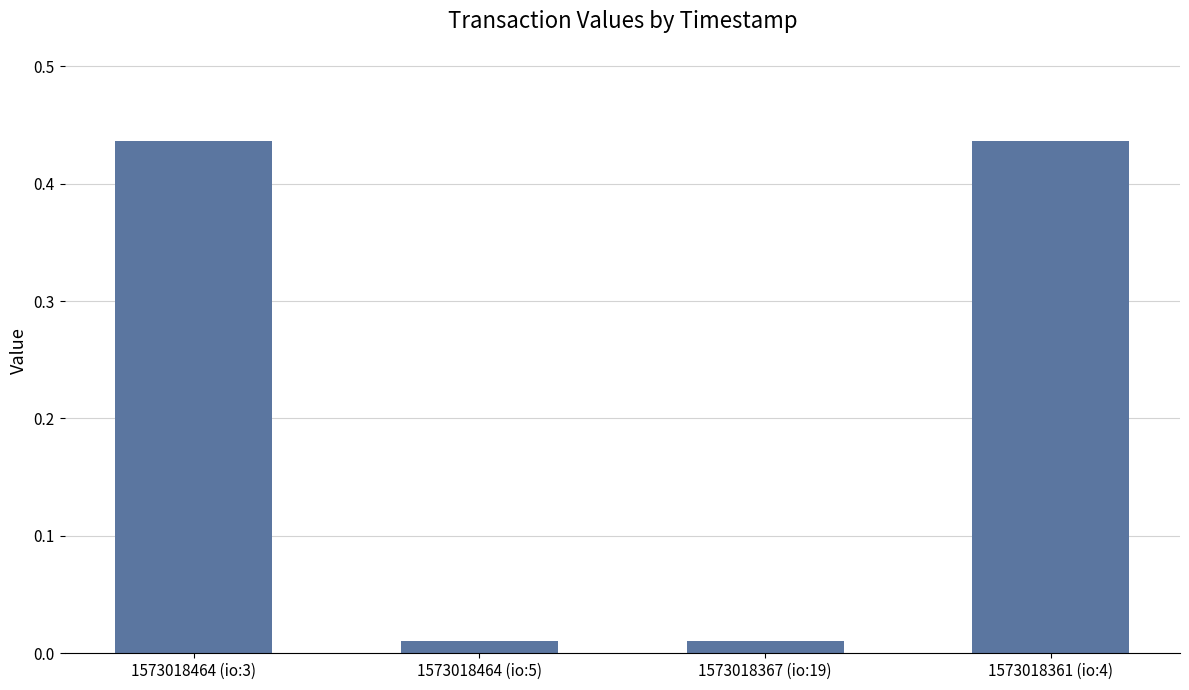

Is it true that the value at 1573018464 (io:3) is 0.3?

False